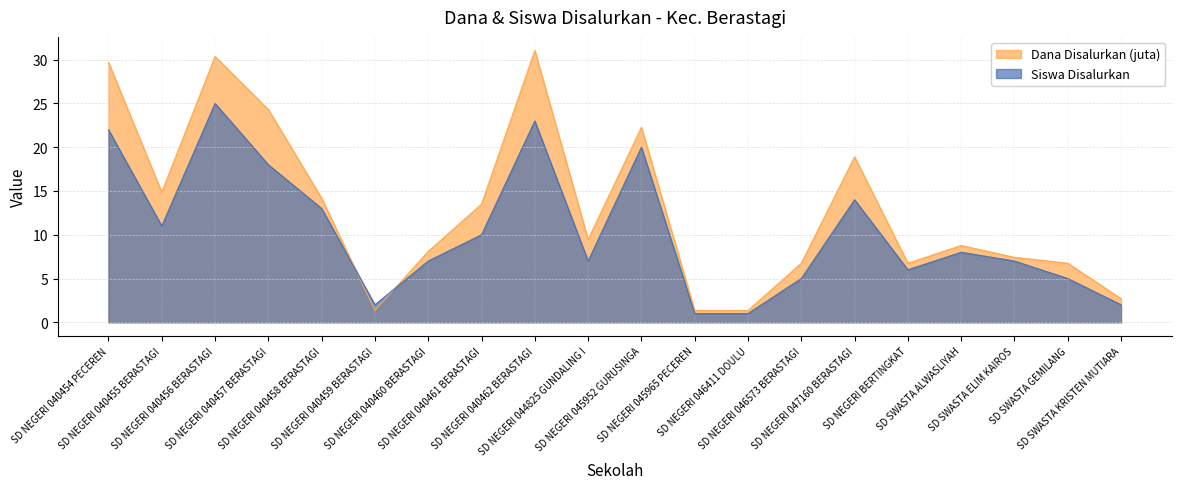

What is the label of the 1st point from the left?

SD NEGERI 040454 PECEREN